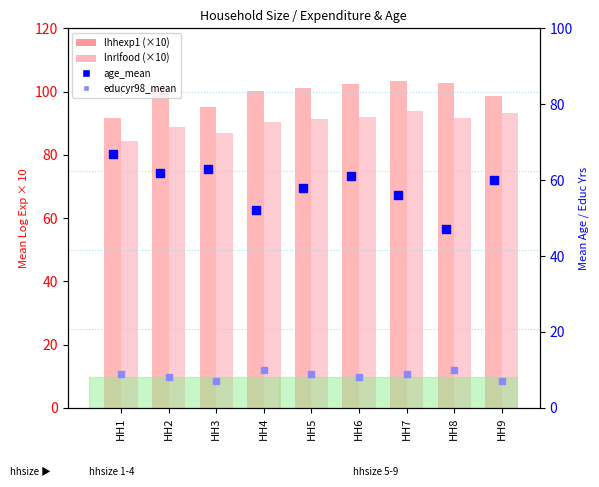

Which series contains the lowest Y value?

educyr98_mean